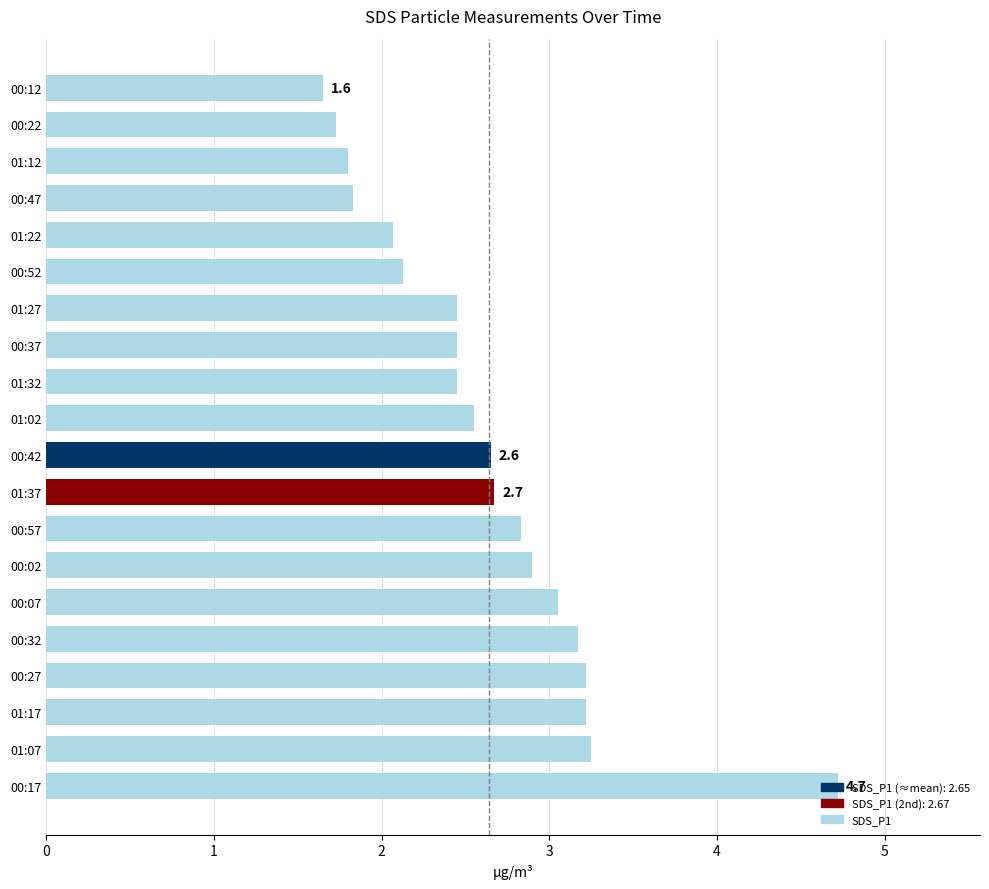

What is the difference between the maximum and minimum values?

3.1